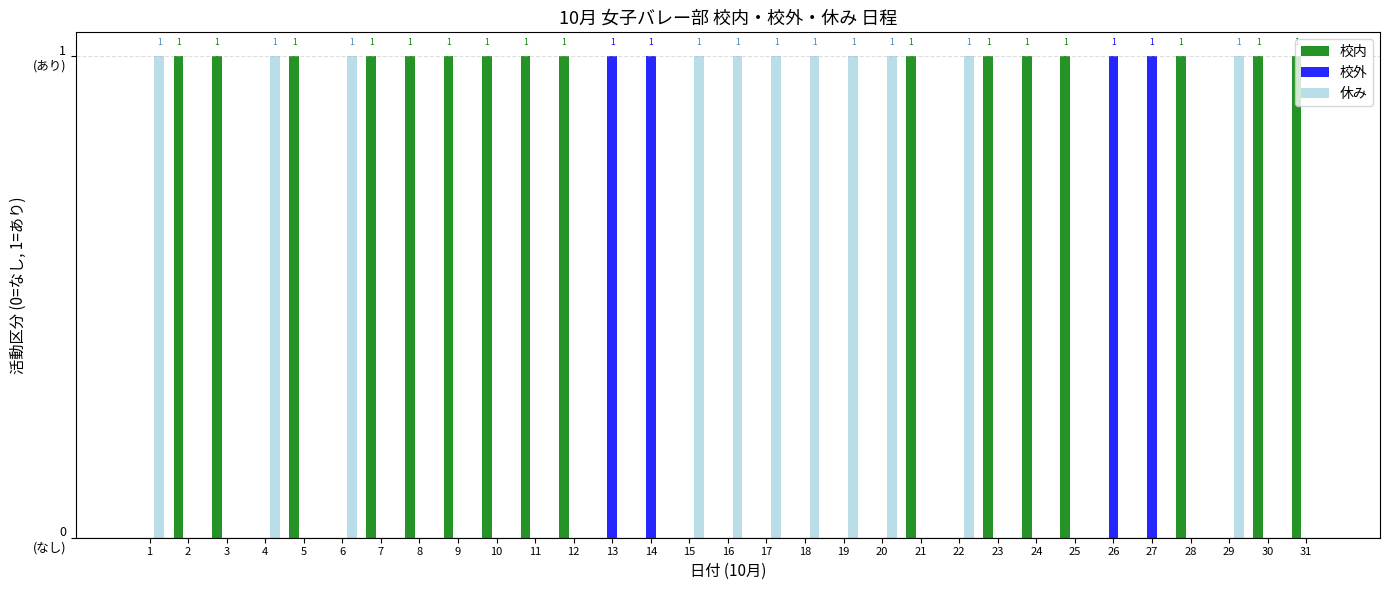

Are the bars horizontal?

No